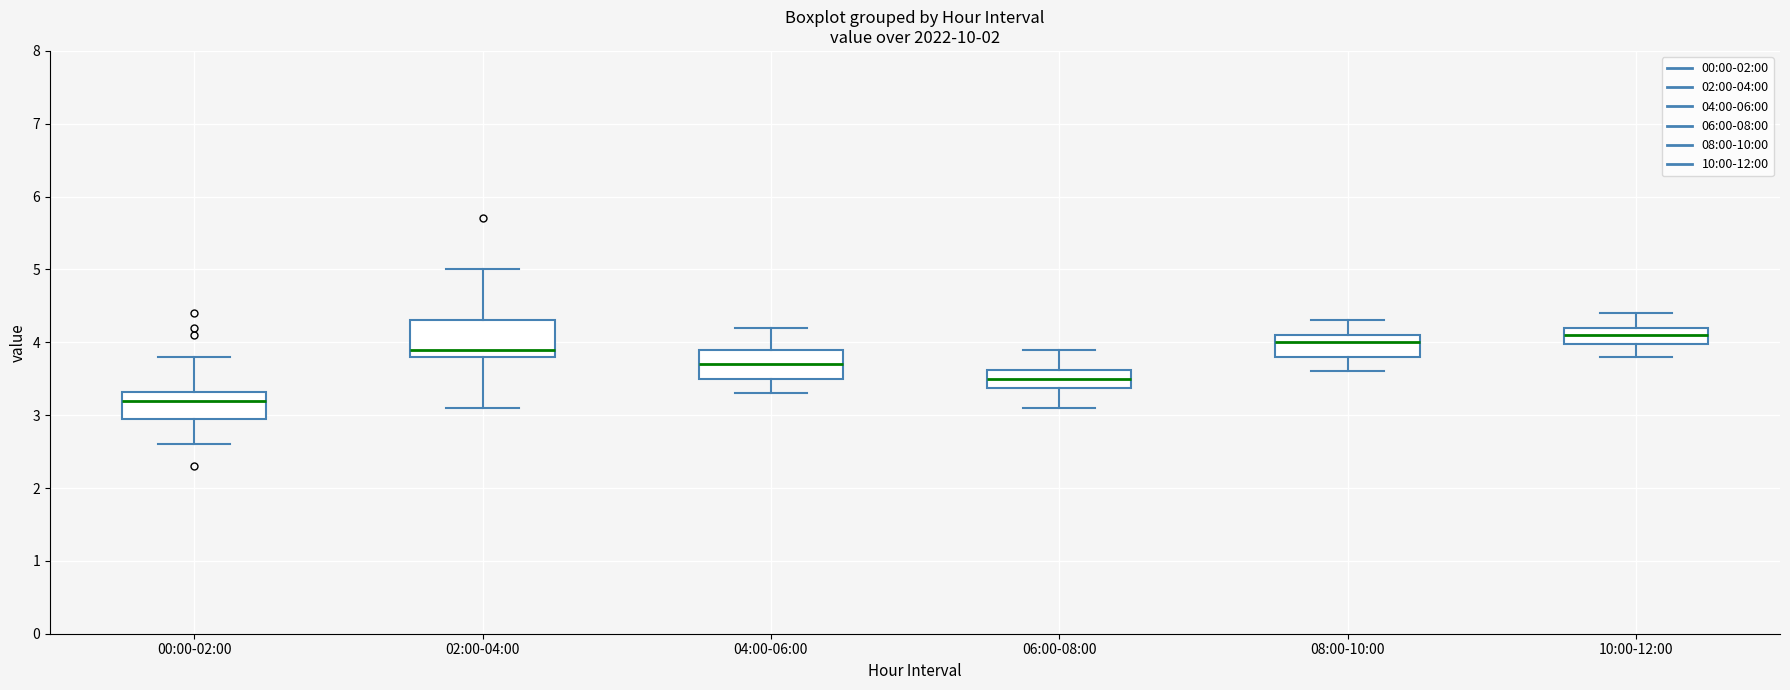

Comparing the boxes themselves (not the whiskers), which one is the tallest?

02:00-04:00